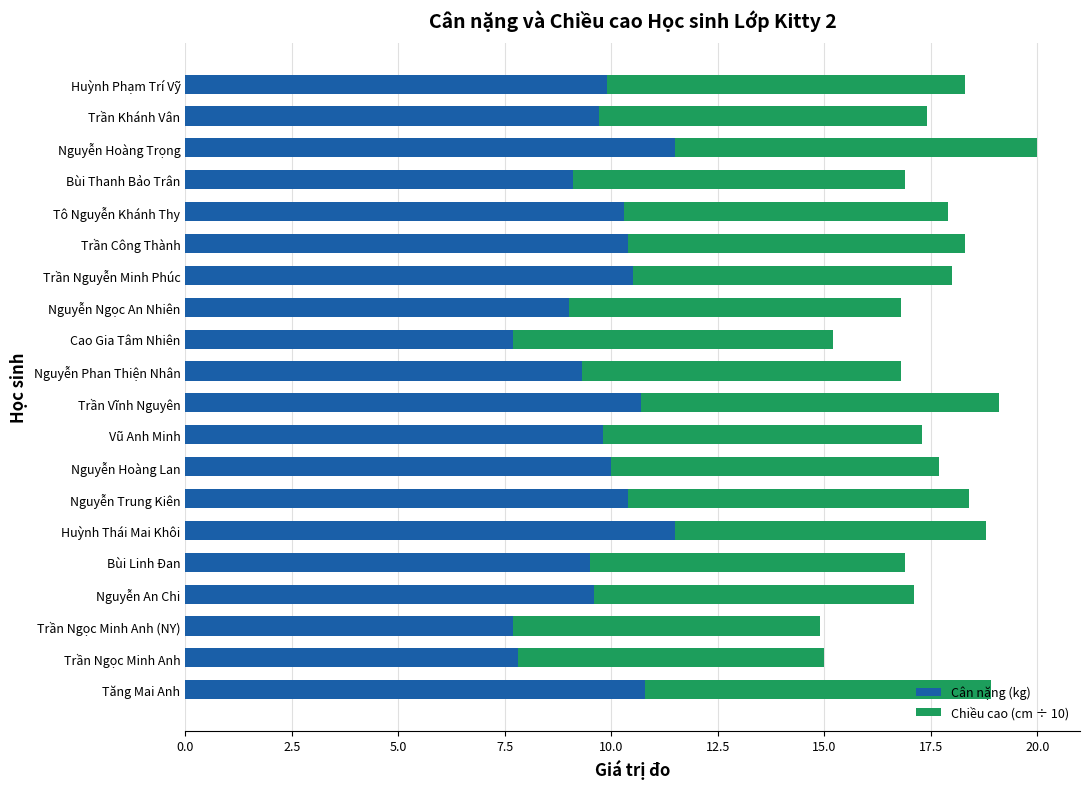

What is the difference between the Cân nặng (kg) values at Tô Nguyễn Khánh Thy and Vũ Anh Minh?

0.5